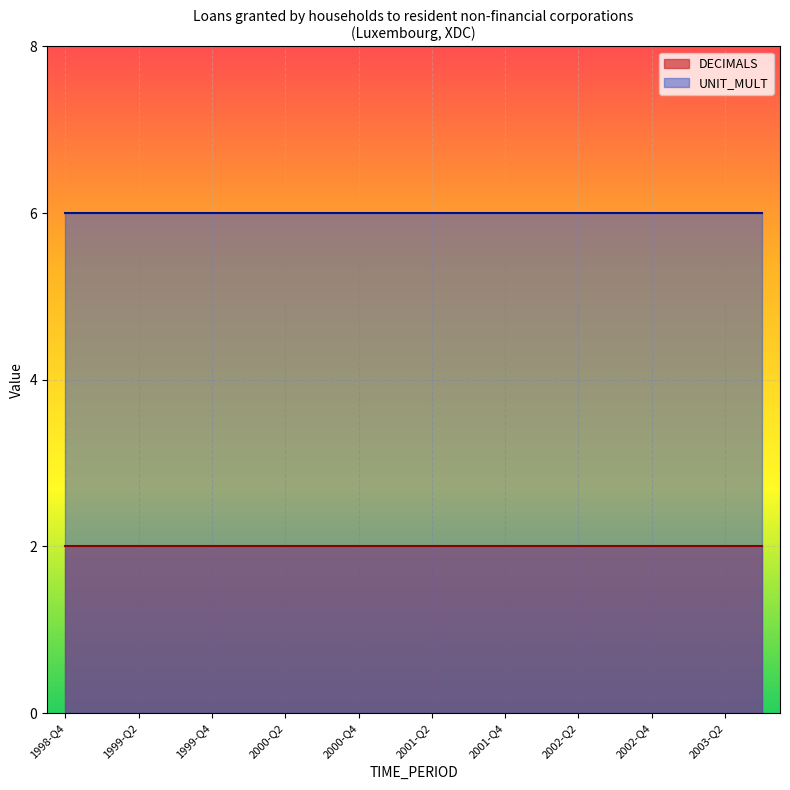

Is it true that UNIT_MULT equals 6 at 2001-Q1?

True